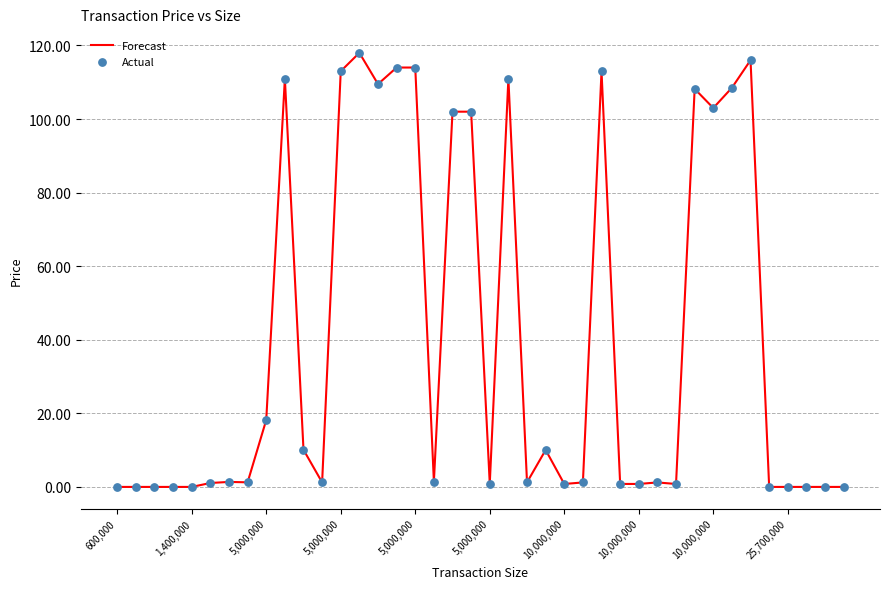

What is the difference between the maximum and minimum values?

118.0